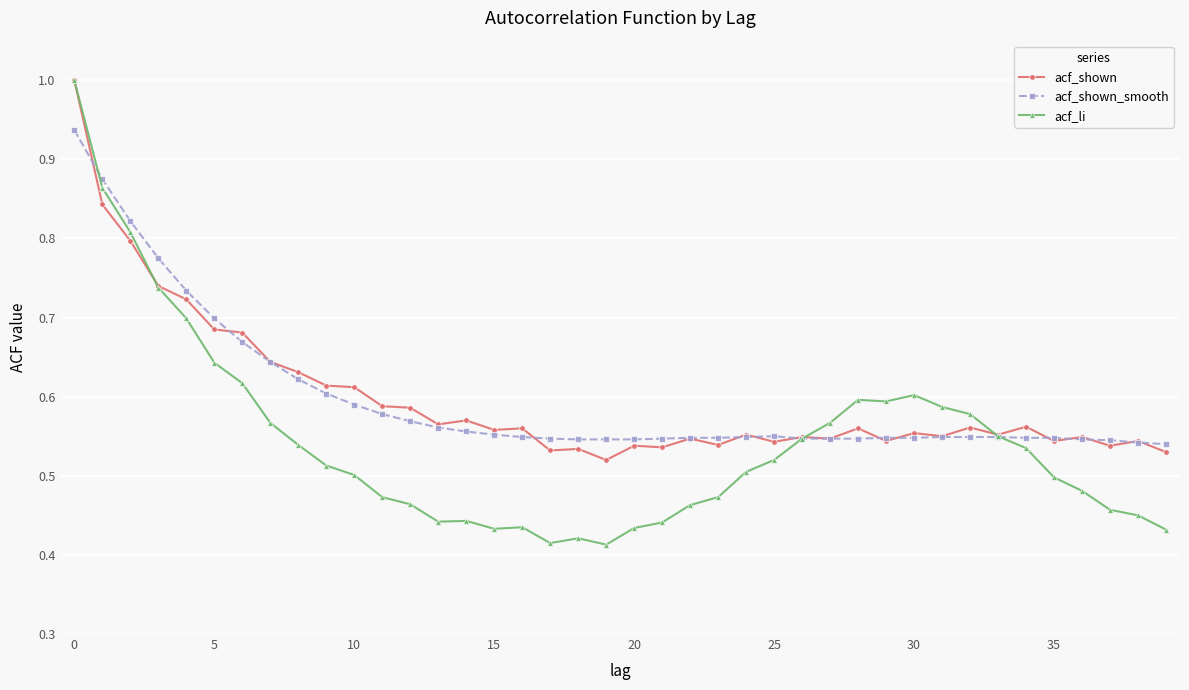

What is the highest value of the acf_li series?

1.0